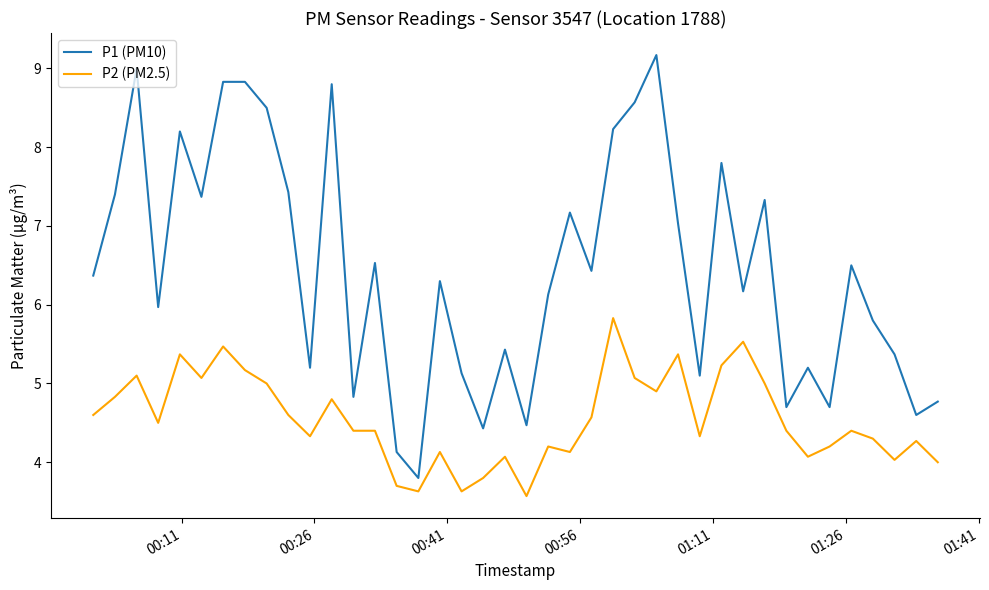

What is the lowest value of the P1 (PM10) series?

3.8